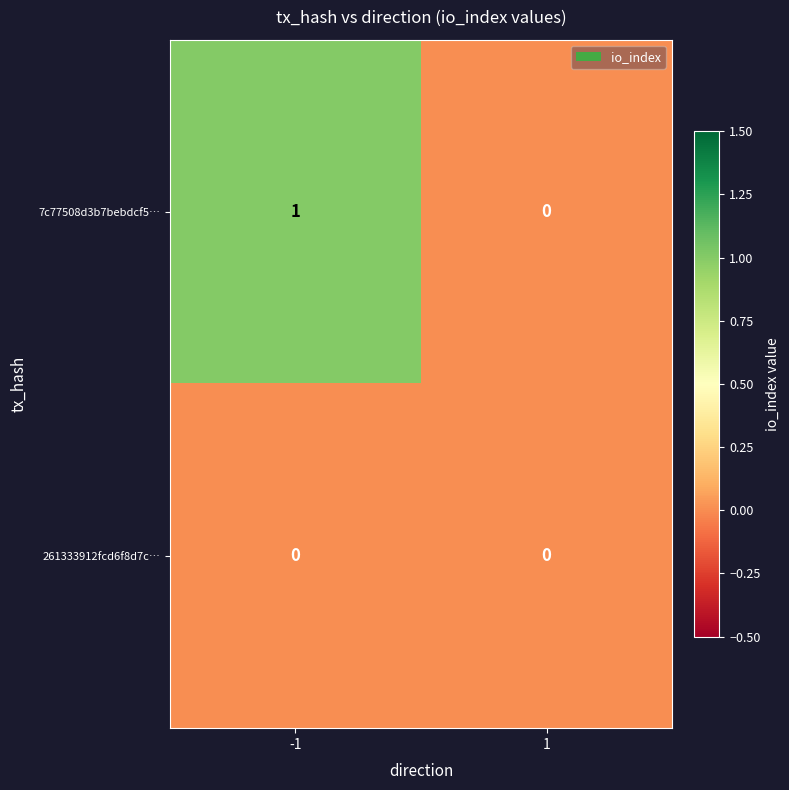

Reading left to right, extract all data points from this chart.

7c77508d3b7bebdcf5…: -1=1	1=0
261333912fcd6f8d7c…: -1=0	1=0